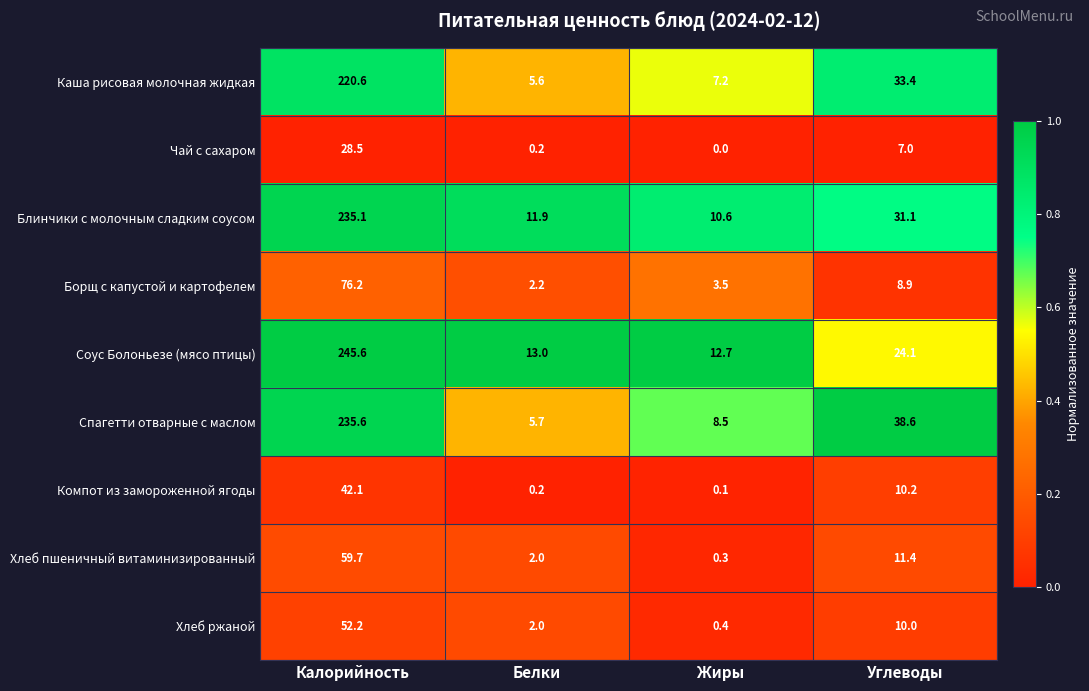

The Спагетти отварные с маслом series shows 38.6 at Углеводы. True or false?

True